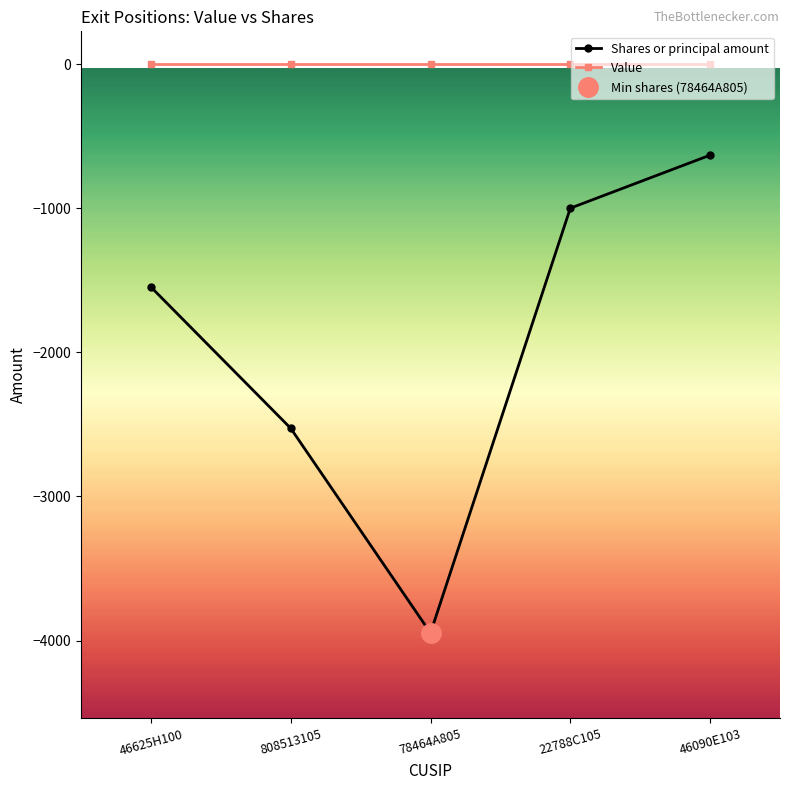

True or false: Value has more than 0 points higher than both neighbors.

False